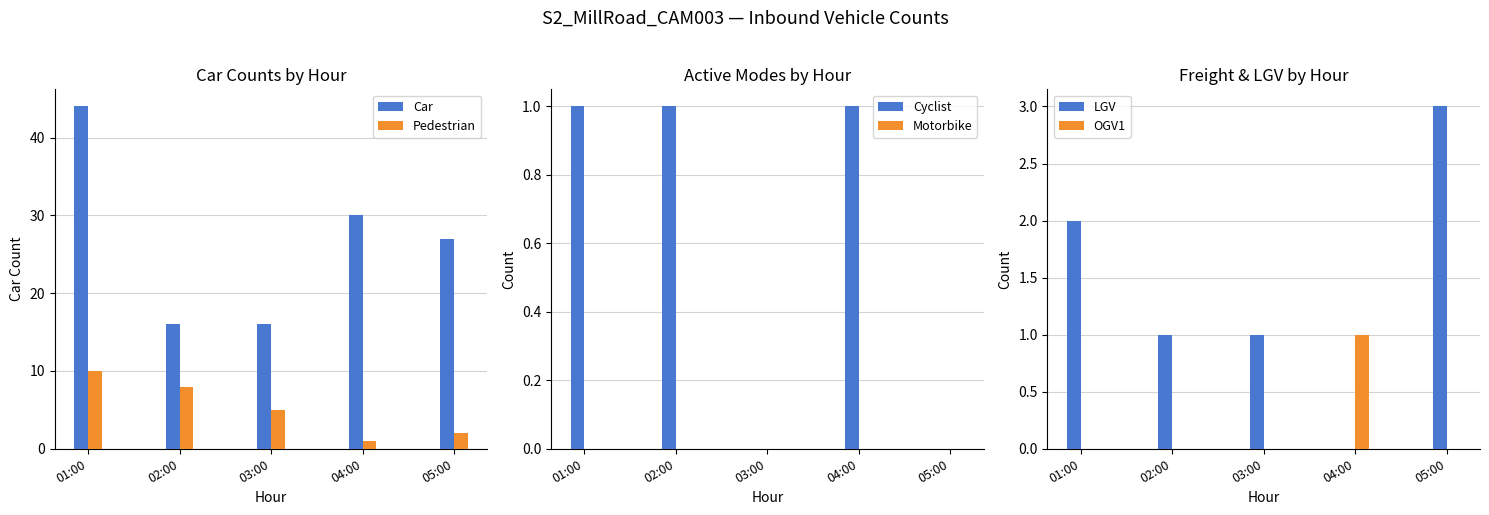

Reading left to right, what are all the values shown in this chart?

Car: 01:00=44	02:00=16	03:00=16	04:00=30	05:00=27
Pedestrian: 01:00=10	02:00=8	03:00=5	04:00=1	05:00=2
Cyclist: 01:00=1	02:00=1	03:00=0	04:00=1	05:00=0
Motorbike: 01:00=0	02:00=0	03:00=0	04:00=0	05:00=0
LGV: 01:00=2	02:00=1	03:00=1	04:00=0	05:00=3
OGV1: 01:00=0	02:00=0	03:00=0	04:00=1	05:00=0